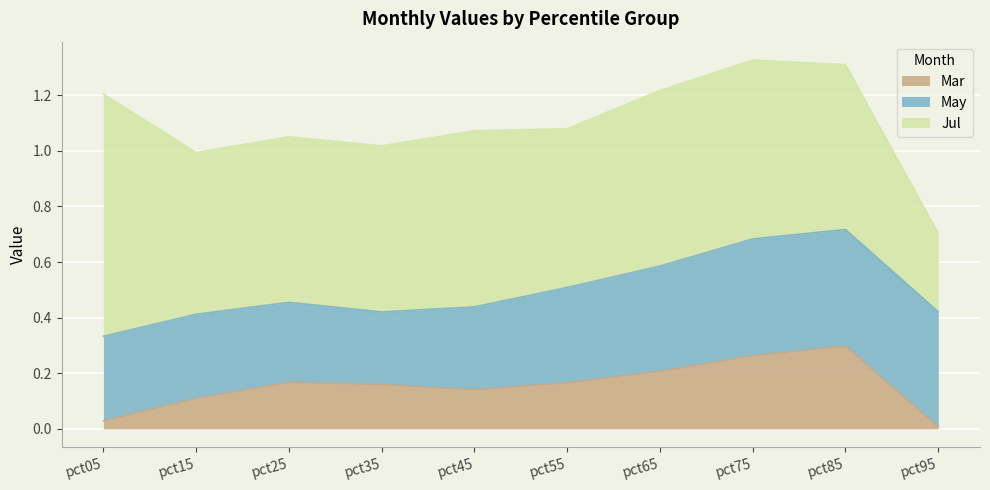

Which has a higher value, pct25 or pct35?

pct25